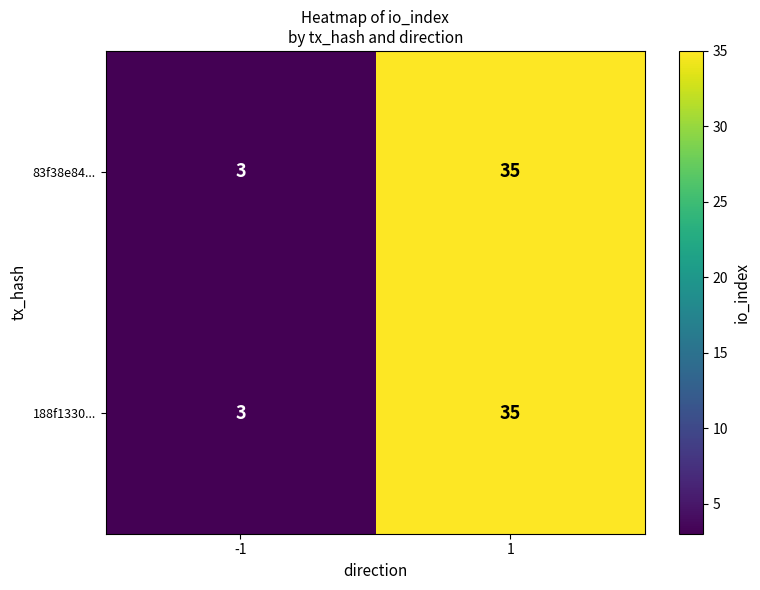

What value does the 188f1330... series have at 1, to the nearest 10?

40